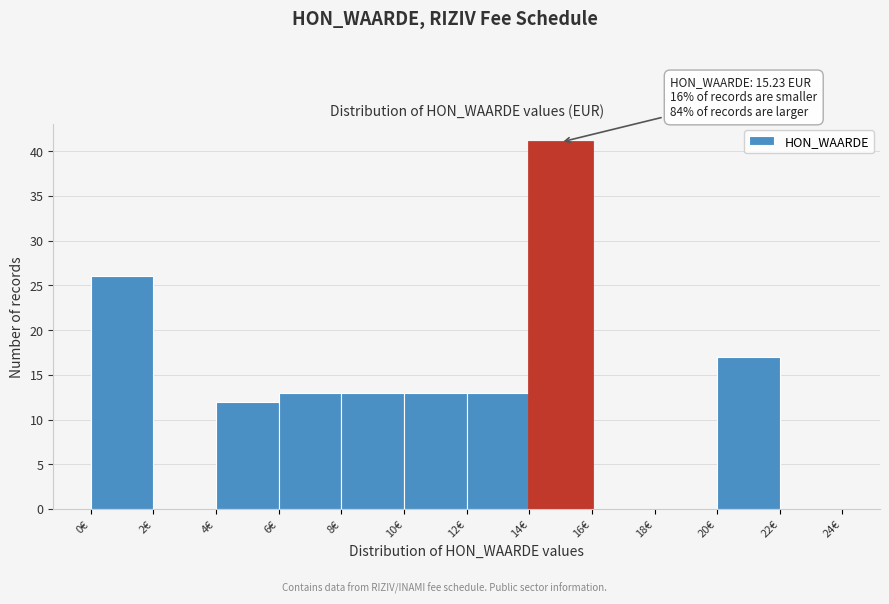

Which range on the x-axis has the tallest bar?

14 to 16